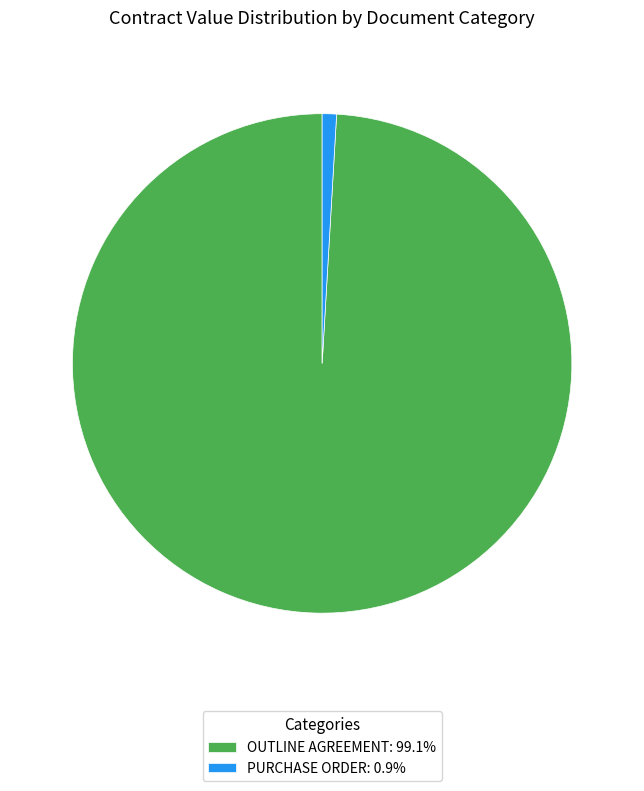

How many segments does this pie chart have?

2